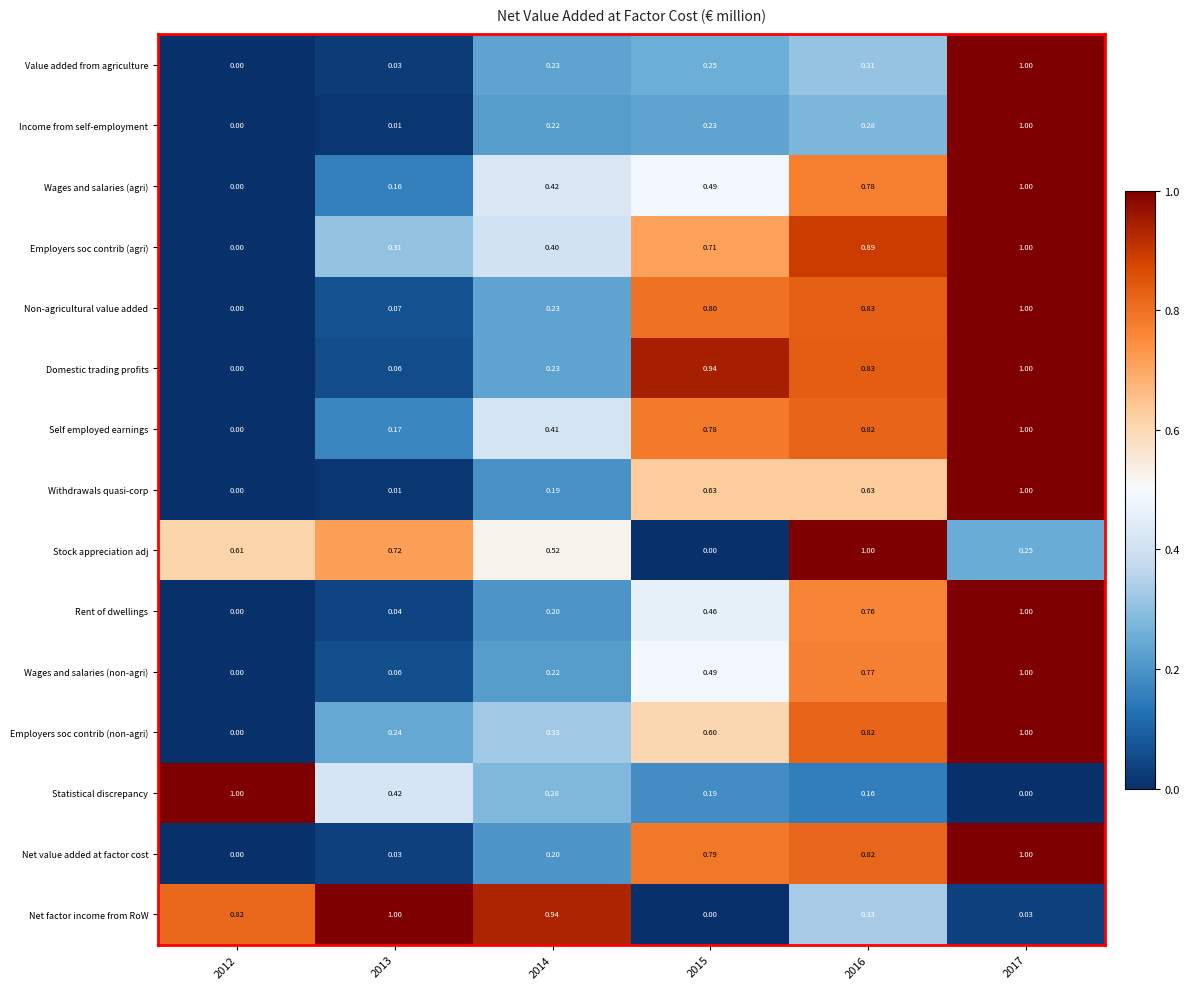

What is the difference between the highest and lowest values at 2016?

0.8